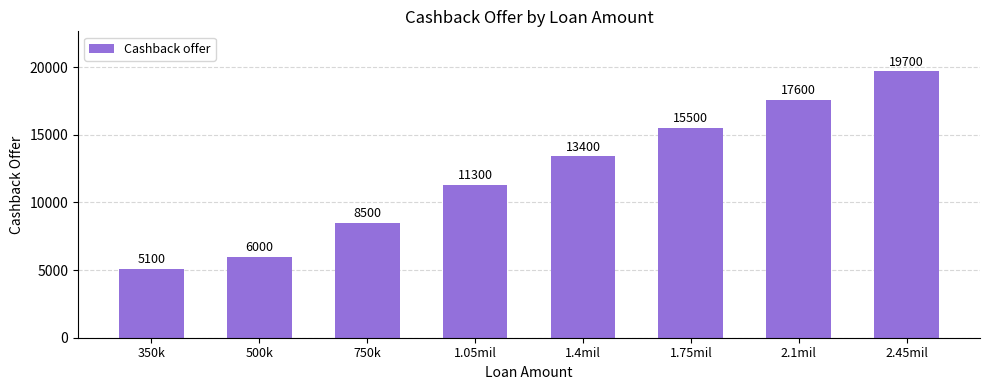

What is the sum of all values?

97100